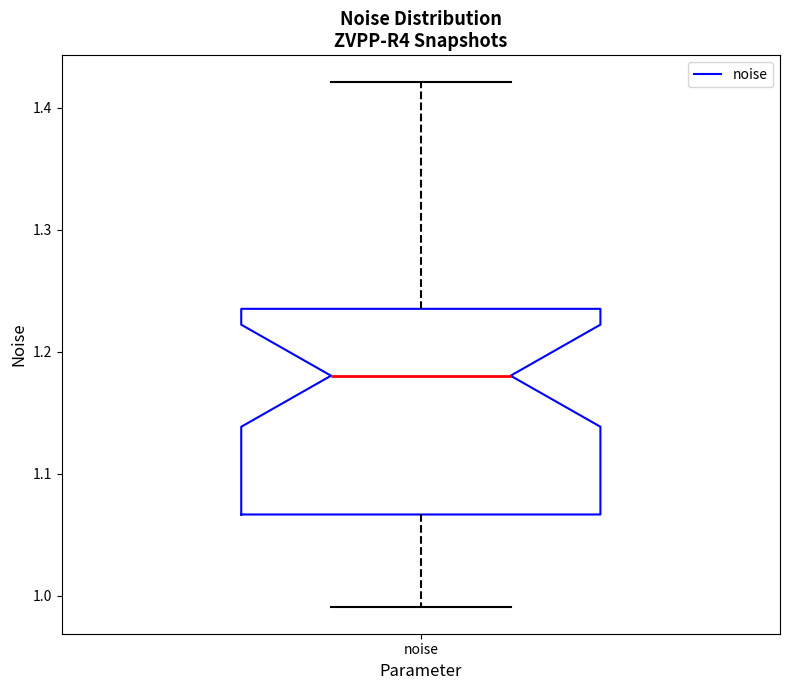

Where does the lower whisker of the box for noise end on the y-axis? The values are not printed on the chart, so give them approximately, as read against the axis.

0.99